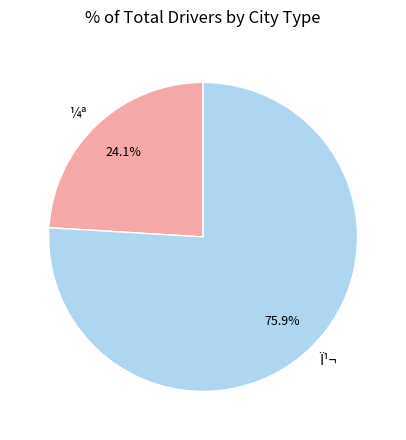

What percentage is the Ï¹¬ slice, to the nearest percent?

76%